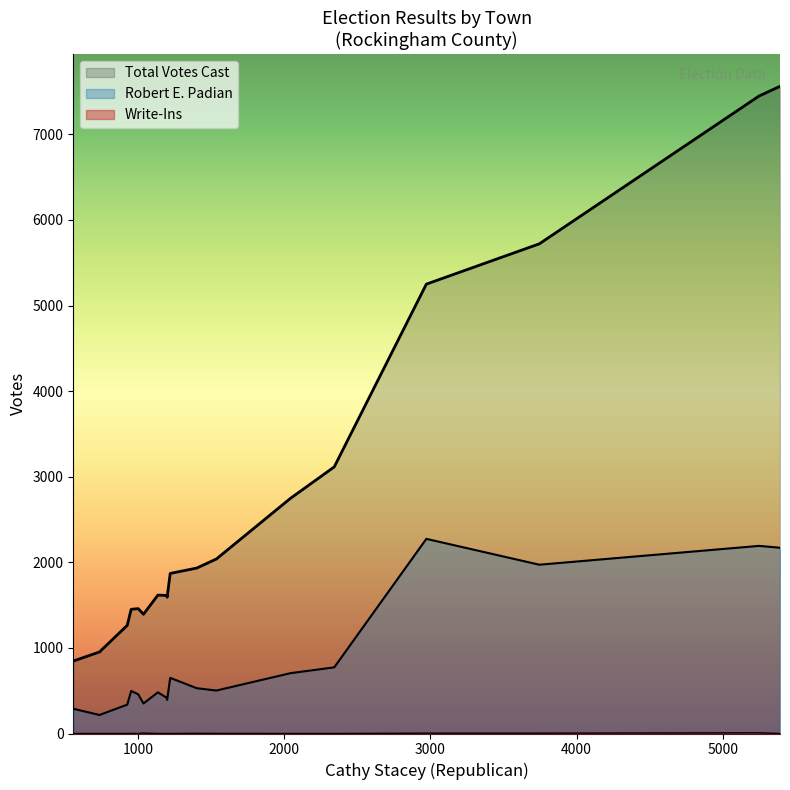

Does the chart display data point markers on the line(s)?

No